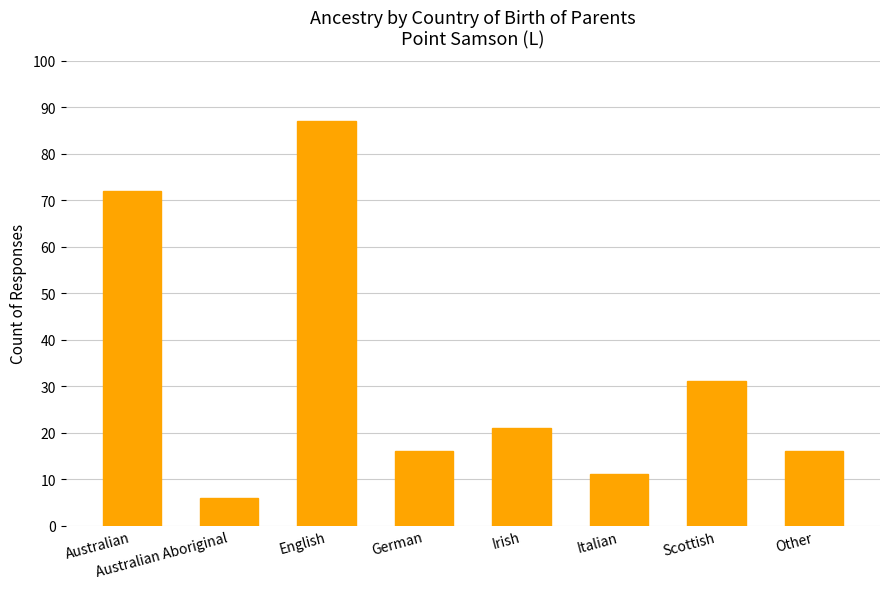

What is the sum of the values at Irish and Scottish?

52